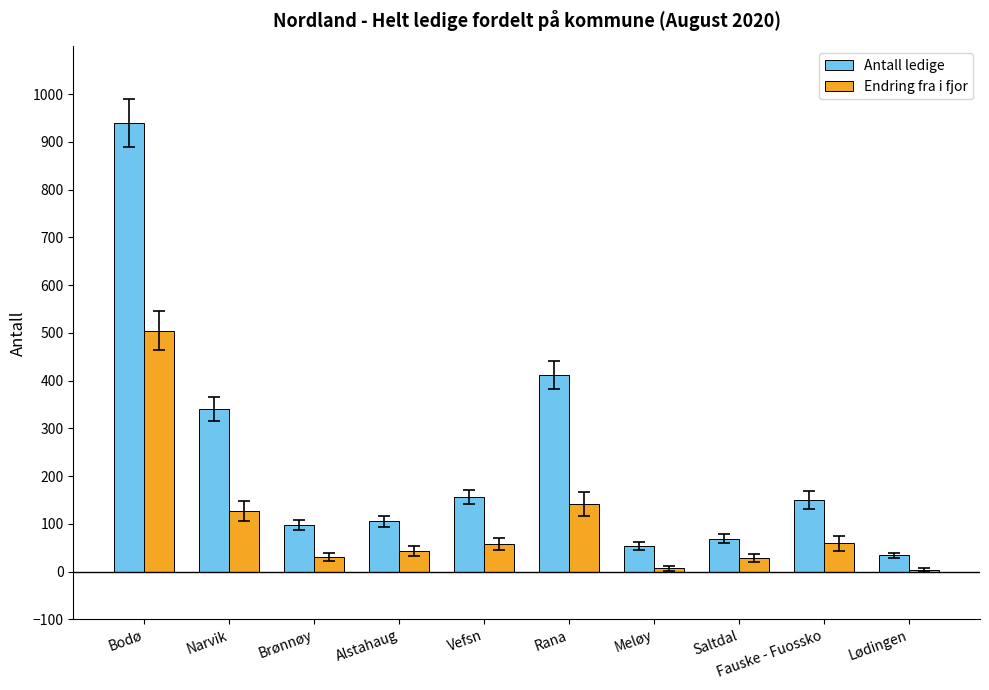

Rank the series by their average value, from highest to lowest.

Antall ledige, Endring fra i fjor